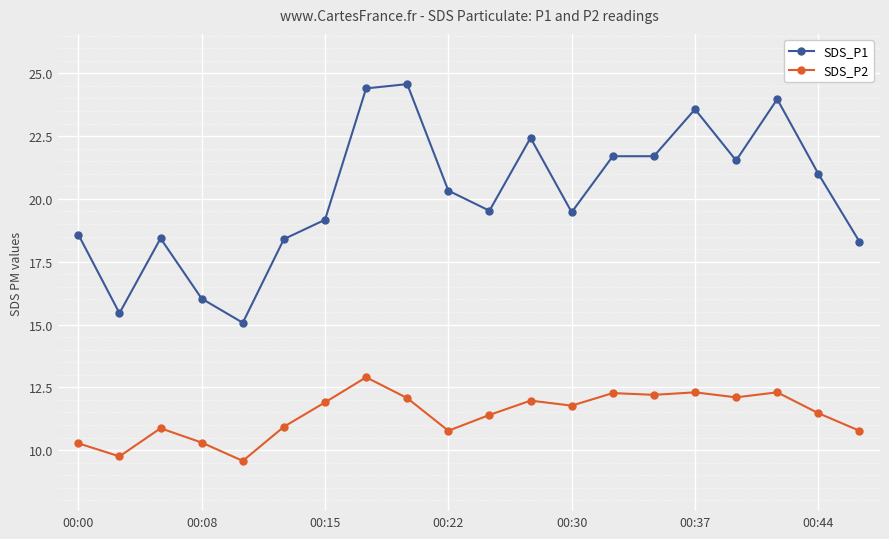

True or false: SDS_P2 and SDS_P1 intersect in this chart.

False